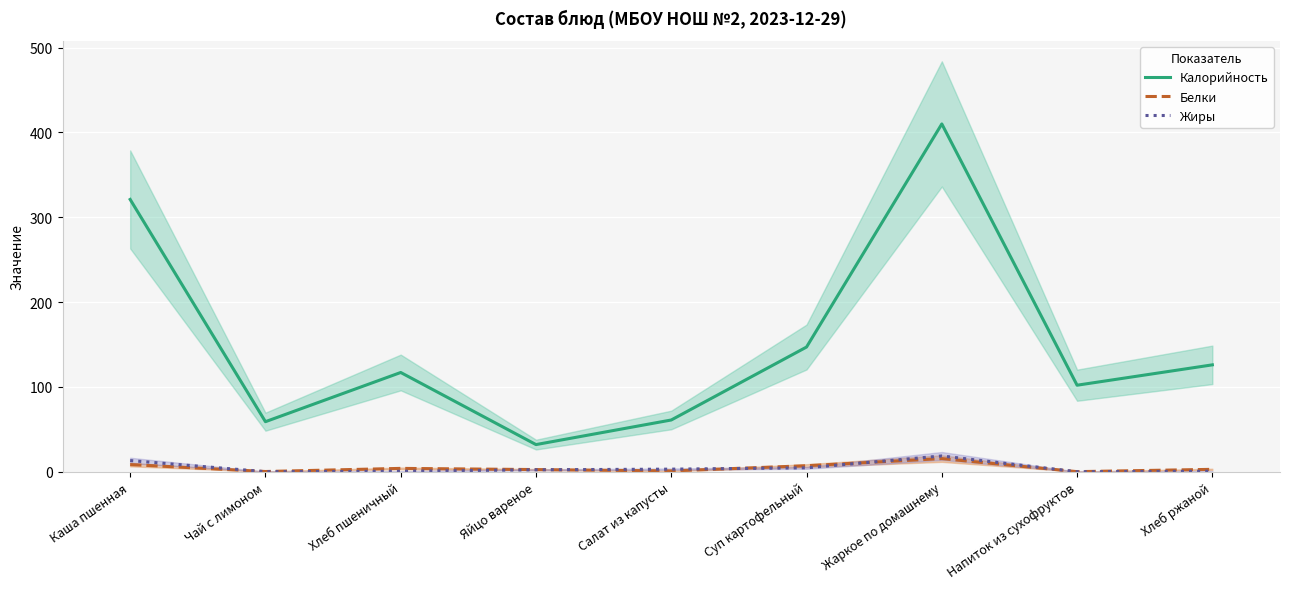

What is the label of the 4th point from the right?

Суп картофельный